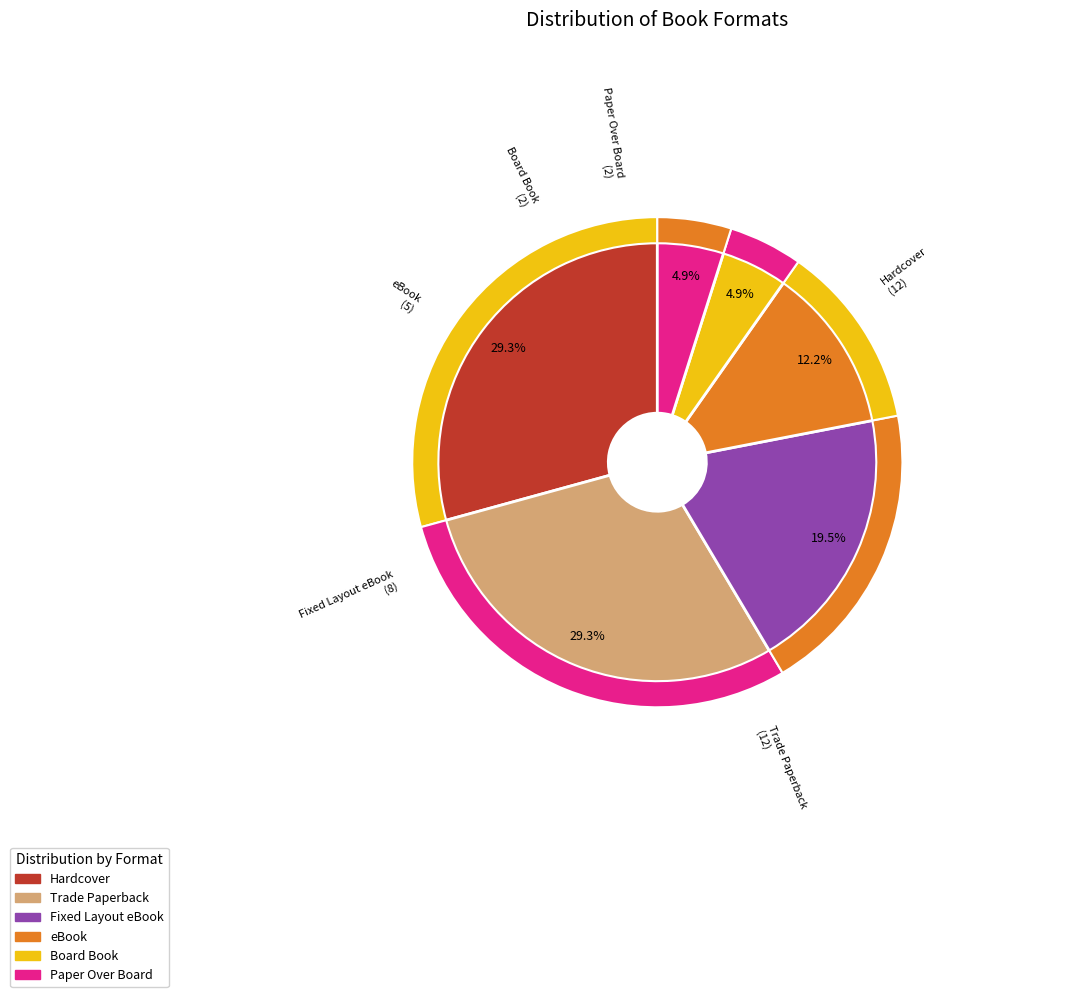

To the nearest percent, what portion does Fixed Layout eBook represent?

20%